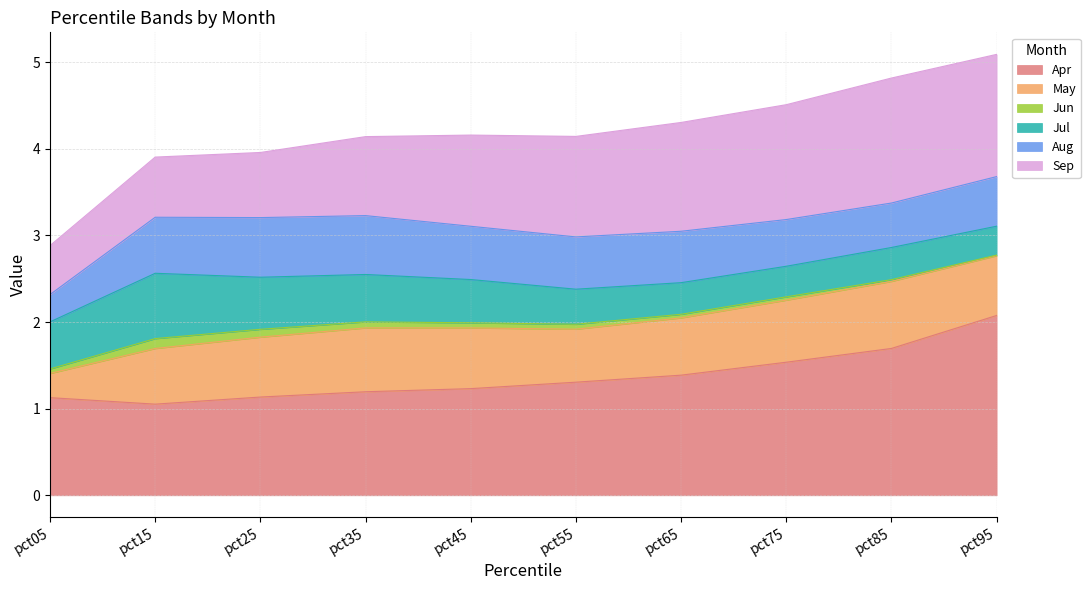

What is the sum of all May values?

6.5